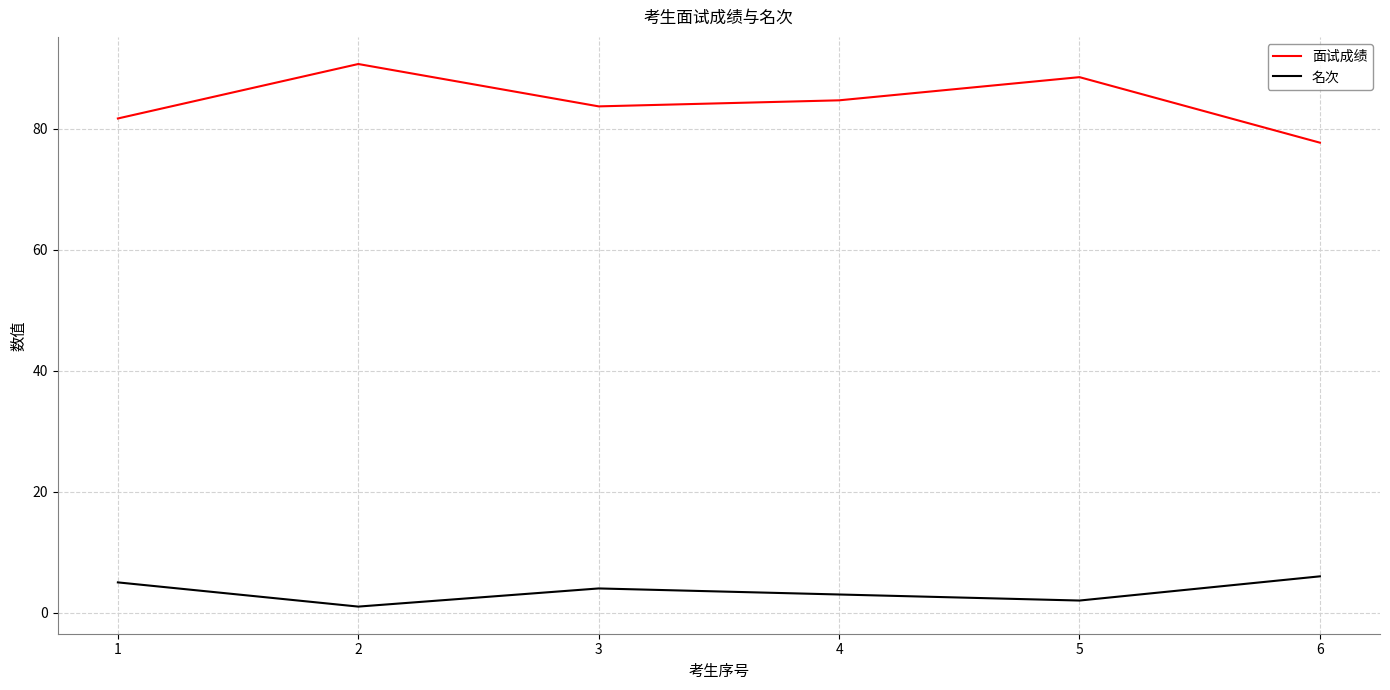

Reading left to right, extract all data points from this chart.

面试成绩: 1=81.7	2=90.7	3=83.7	4=84.7	5=88.5	6=77.7
名次: 1=5.0	2=1.0	3=4.0	4=3.0	5=2.0	6=6.0